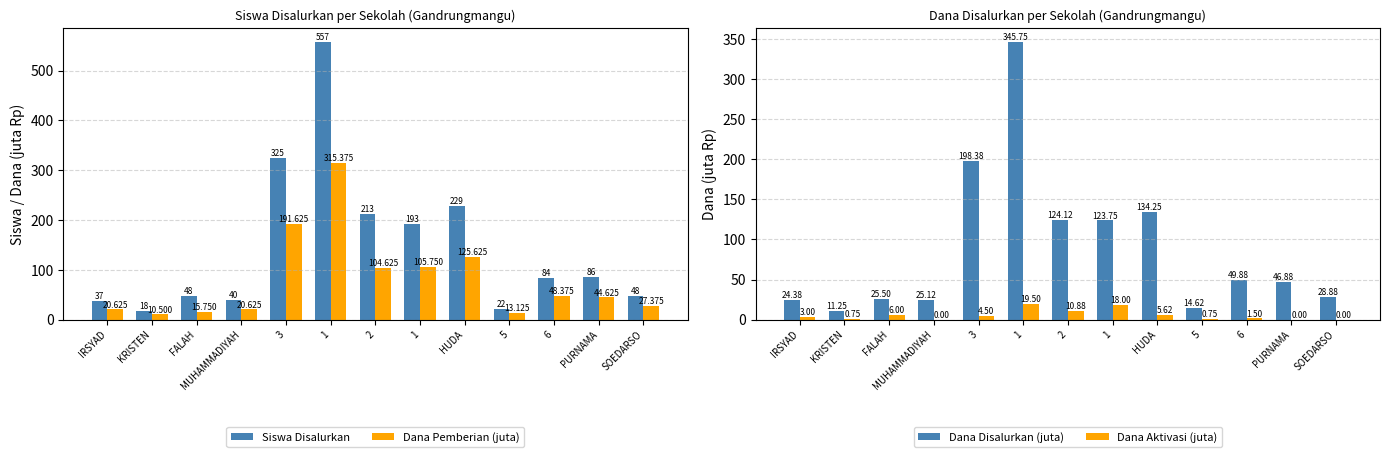

Does the chart contain any negative values?

No